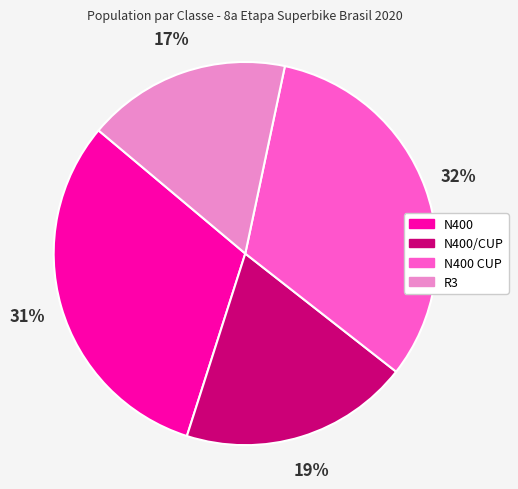

Does any single category account for the majority?

No